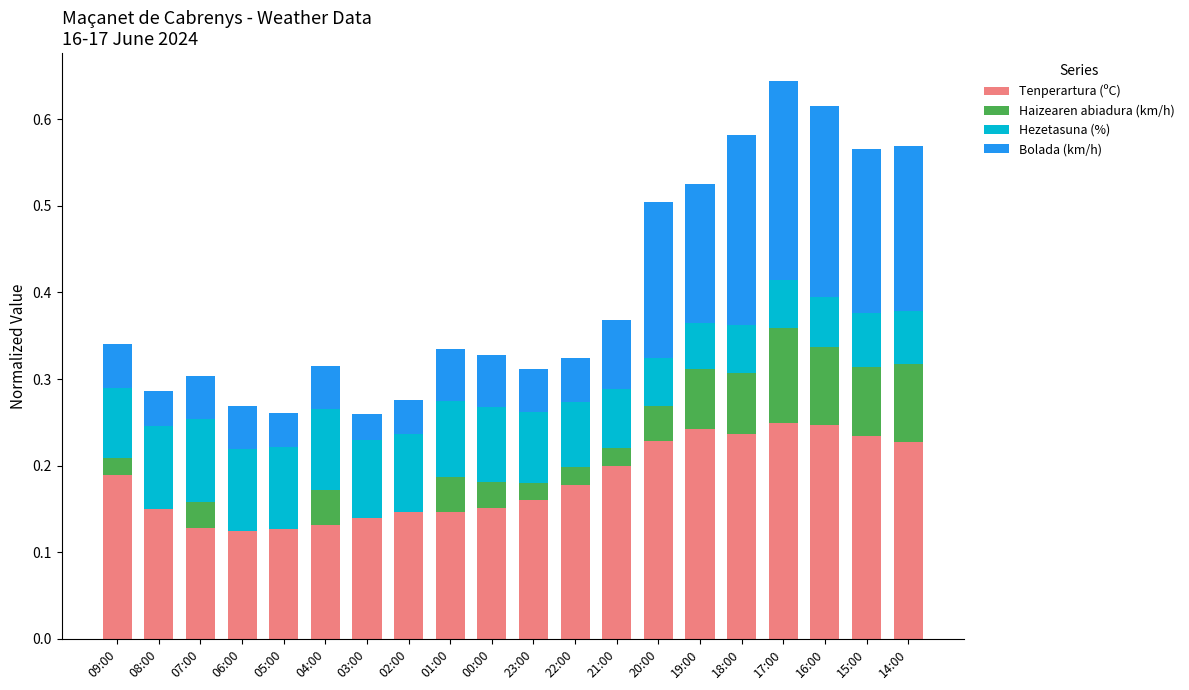

What is the total value across all series at 04:00?

0.3